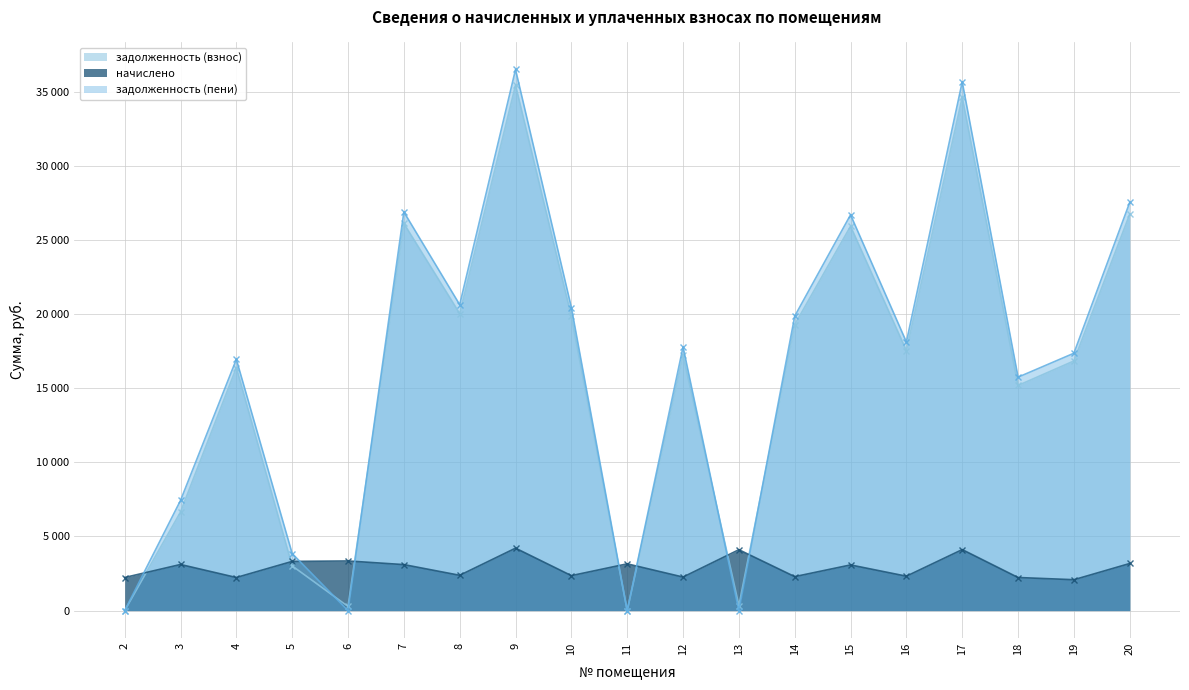

The задолженность (взнос) series shows 6649.4 at 3. True or false?

True